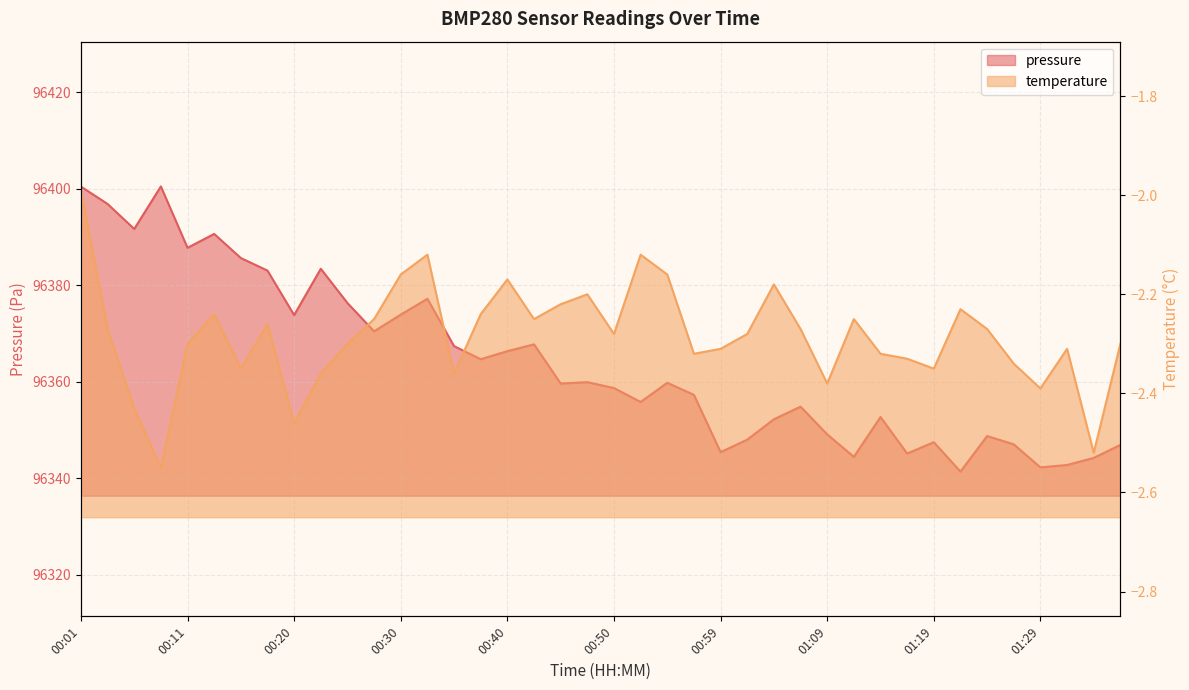

Between 01:14 and 00:50, which is larger?

00:50